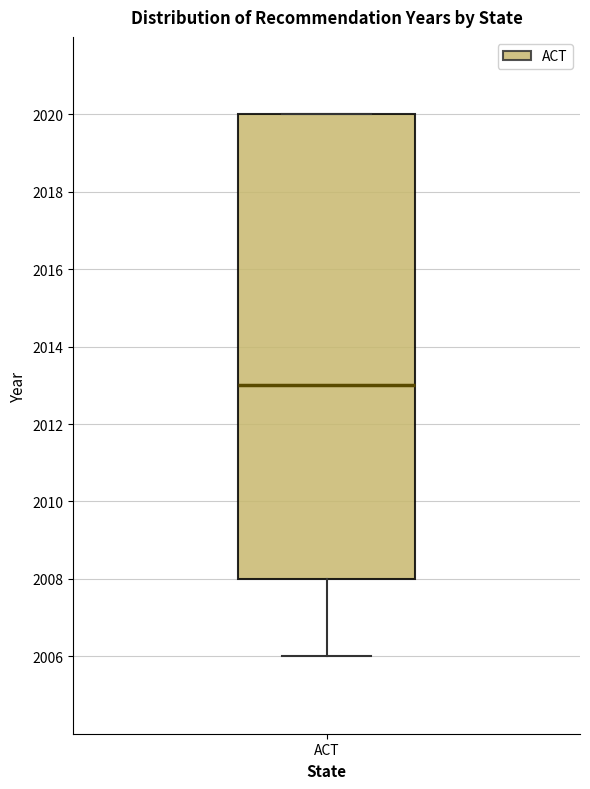

Transcribe this box plot: give where the median line is, the range the box spans, and where the two whiskers end, as read against the y-axis. The values are not printed on the chart, so give them approximately, as read against the axis.

median 2013, box 2008 to 2020, whiskers 2006 to 2020